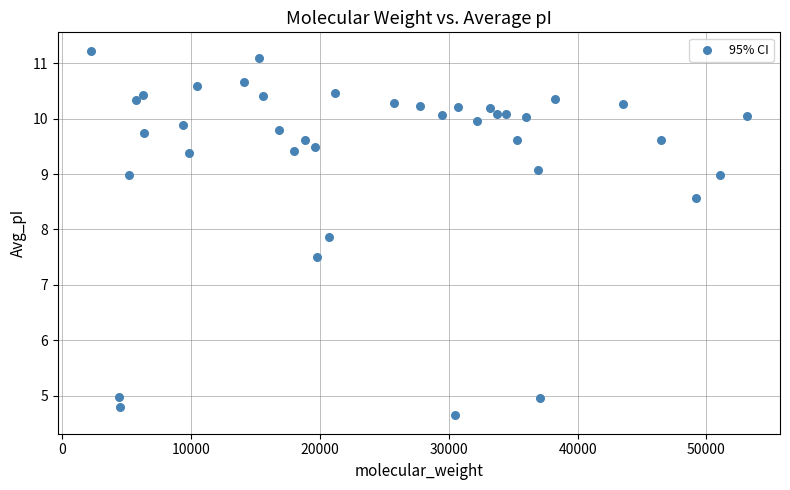

What Y value in the scatter plot is closest to 7?

7.5